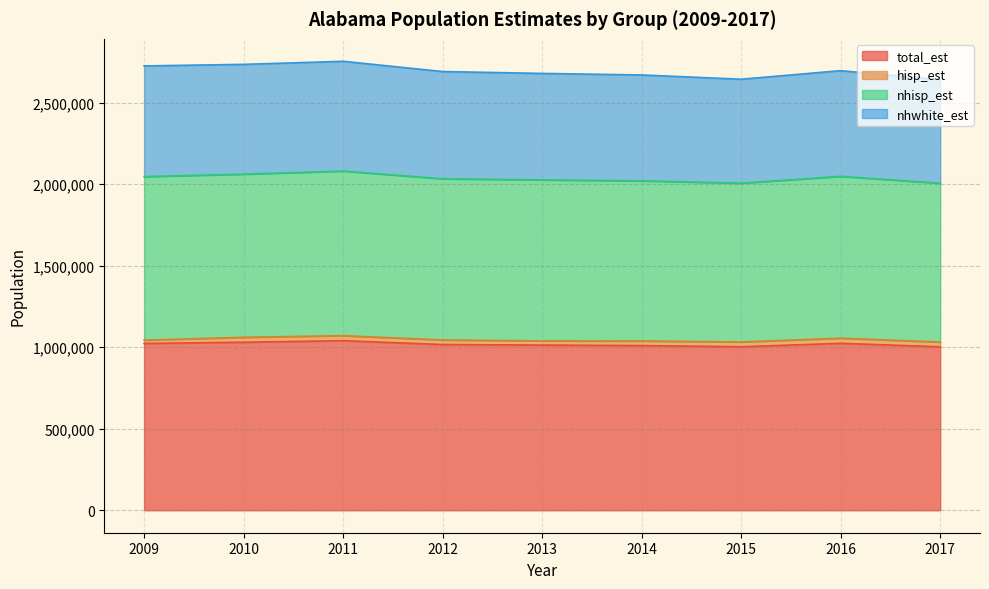

What value does the total_est series have at 2010, to the nearest 50?

1031000